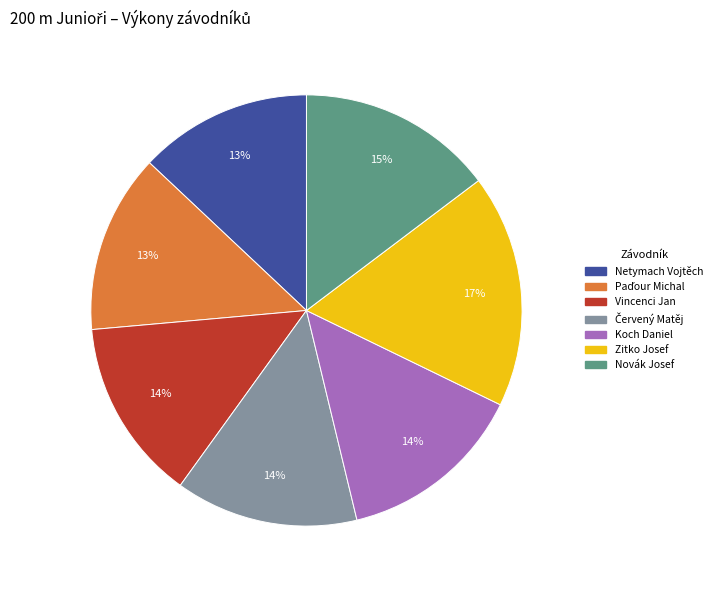

To the nearest percent, what is the average slice percentage?

14%